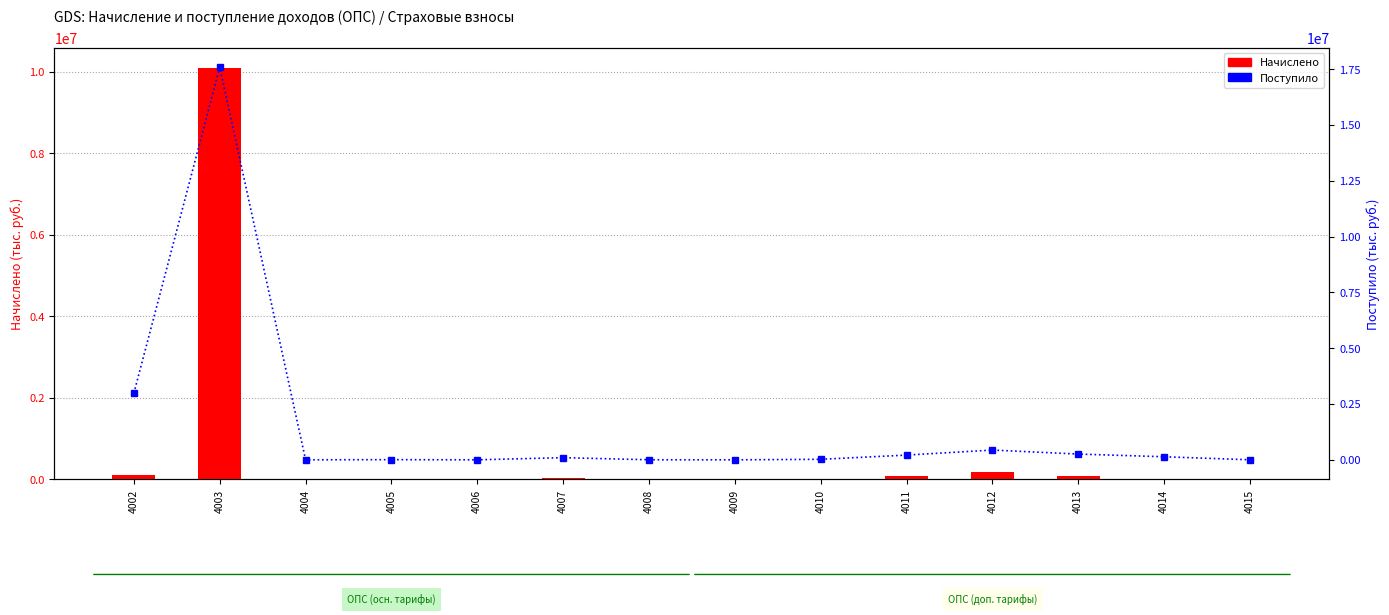

What is the difference between the Начислено values at 4009 and 4012?

176257